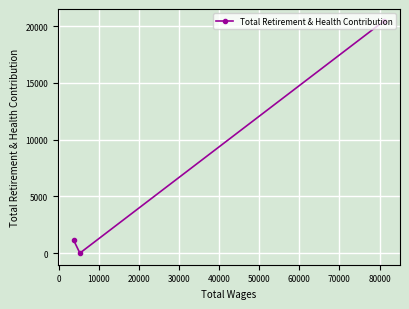

How many lines are shown in the chart?

1